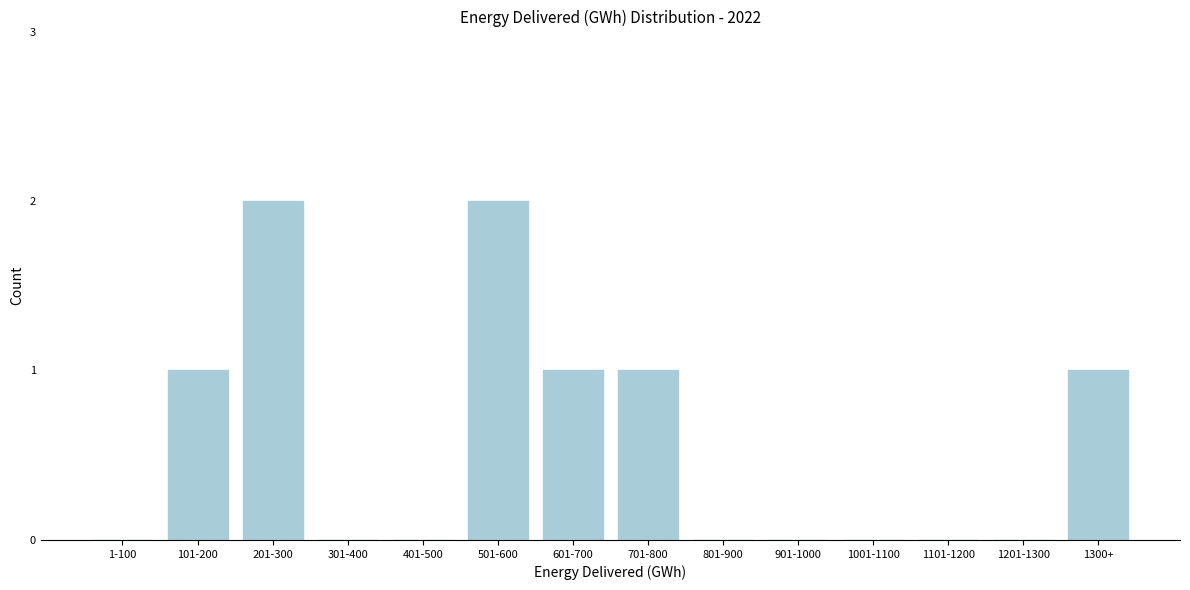

Reading left to right, transcribe all the data shown in this chart.

1-100=0	101-200=1	201-300=2	301-400=0	401-500=0	501-600=2	601-700=1	701-800=1	801-900=0	901-1000=0	1001-1100=0	1101-1200=0	1201-1300=0	1300+=1